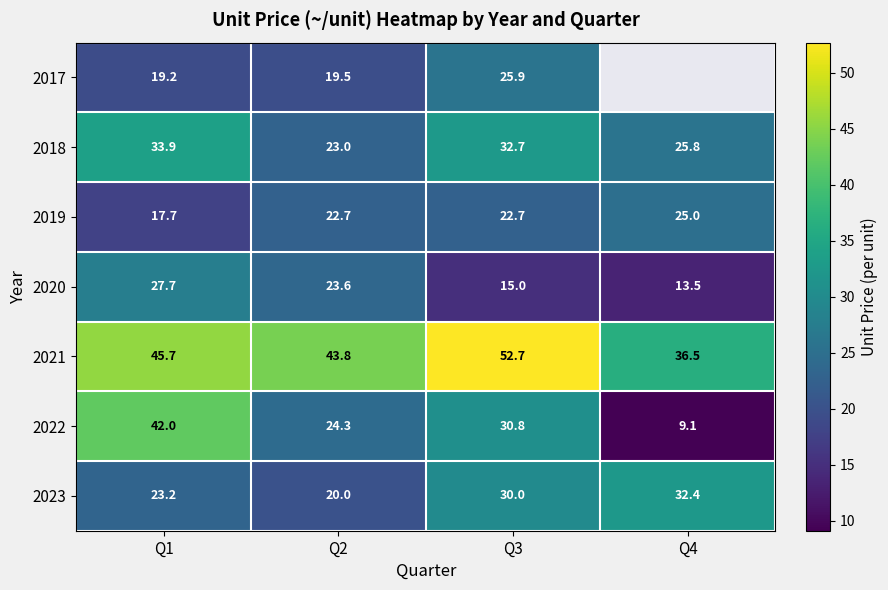

What is the sum of all 2018 values?

115.4